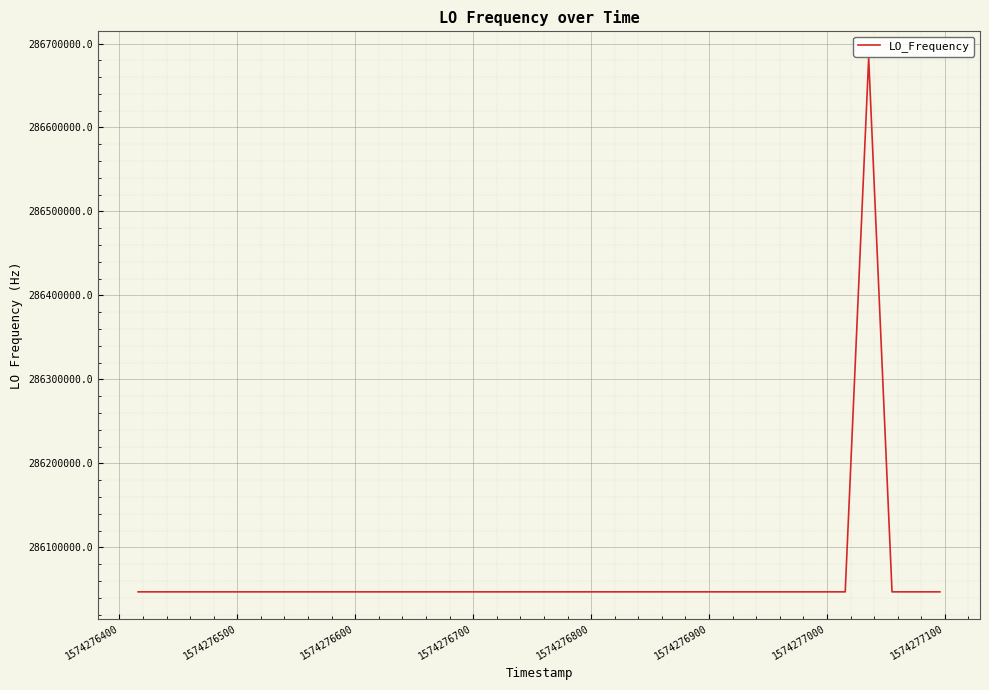

What is the smallest value displayed?

286046995.5